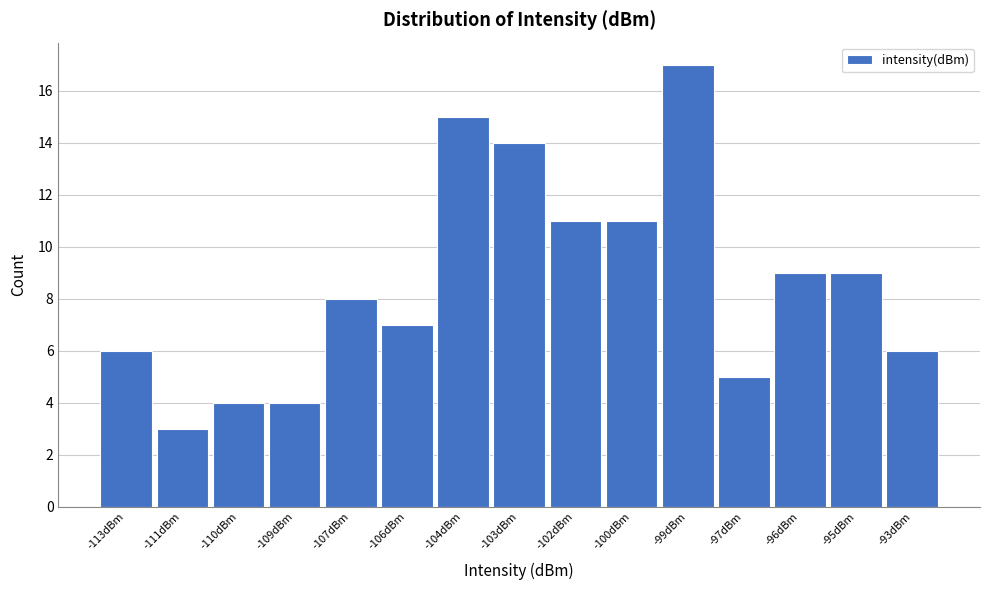

Reading left to right, extract all data points from this chart.

-113dBm=6	-111dBm=3	-110dBm=4	-109dBm=4	-107dBm=8	-106dBm=7	-104dBm=15	-103dBm=14	-102dBm=11	-100dBm=11	-99dBm=17	-97dBm=5	-96dBm=9	-95dBm=9	-93dBm=6